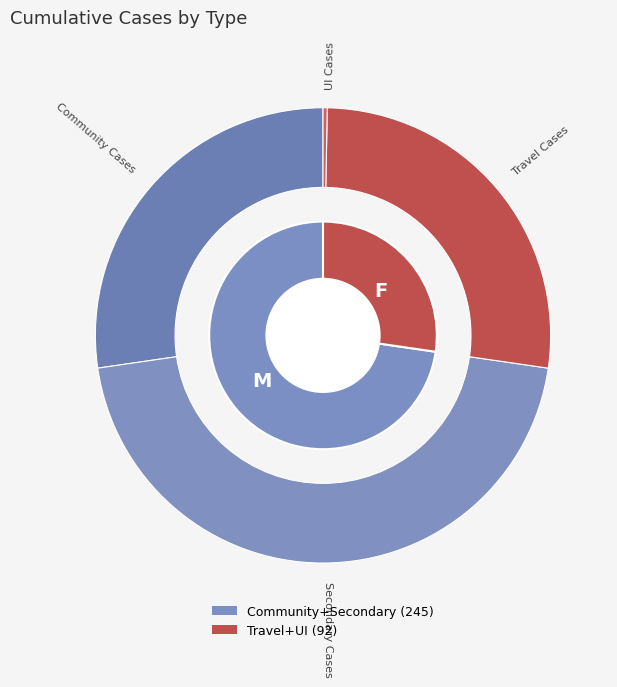

Which category has the biggest portion of the pie?

Secondary Cases